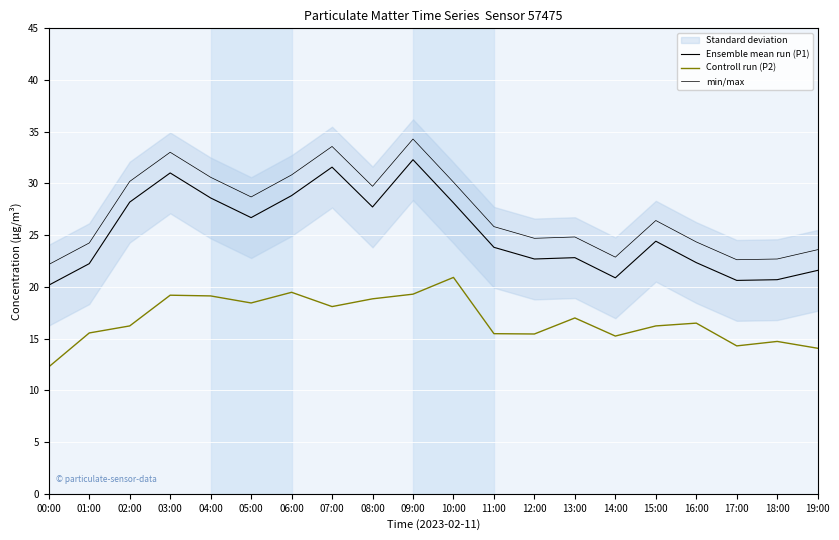

What is the maximum value for Controll run (P2)?

20.9